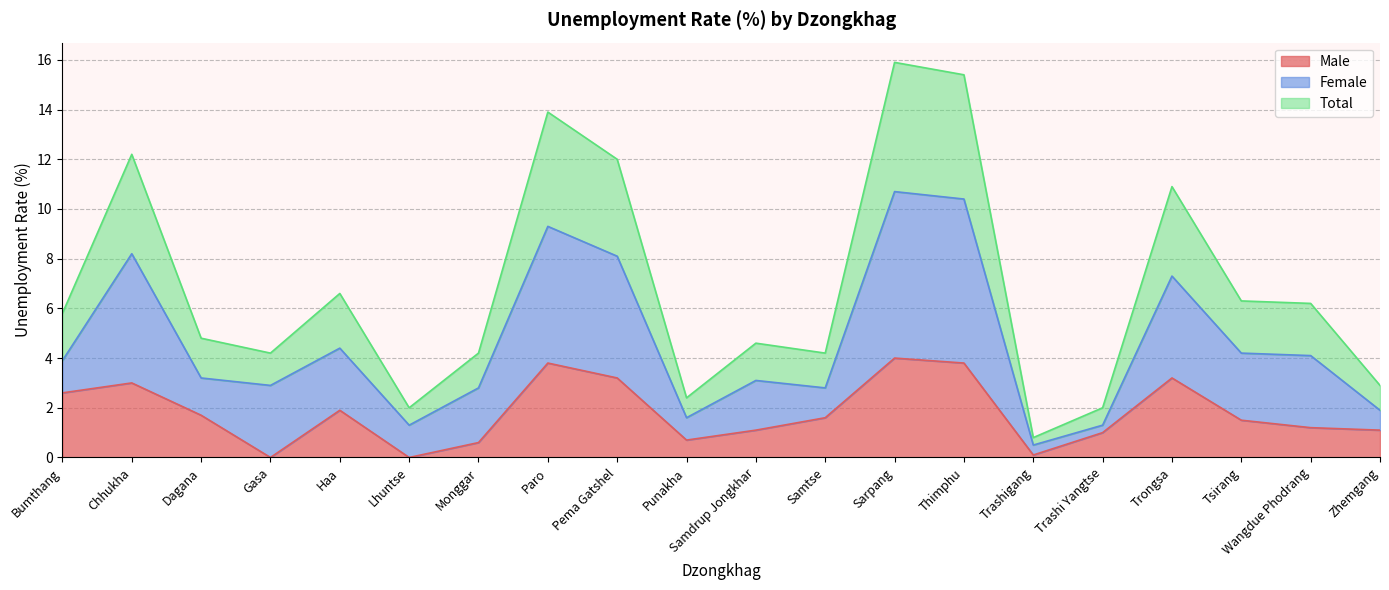

Is it true that Male equals 1.2 at Haa?

False